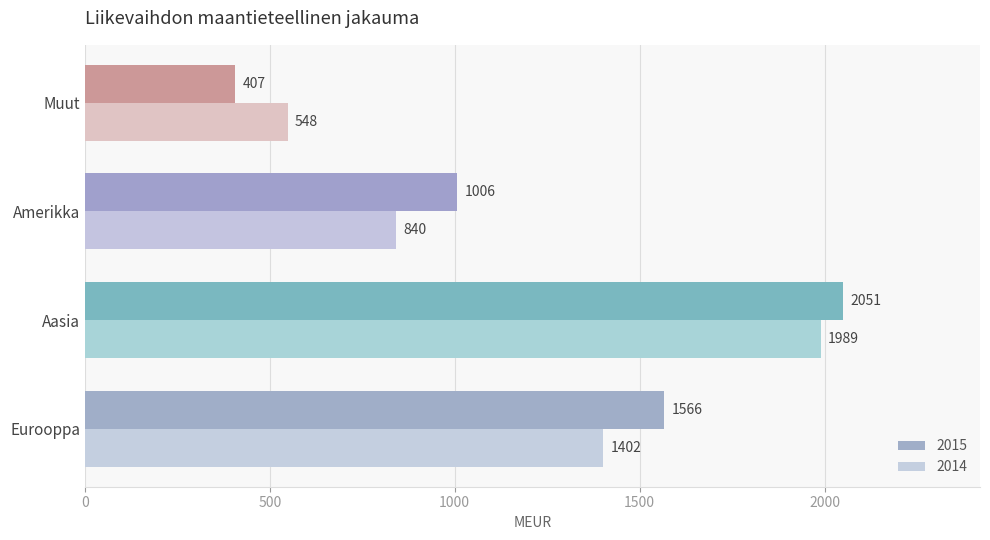

What is the difference between the maximum and second lowest values in the 2014 series?

1149